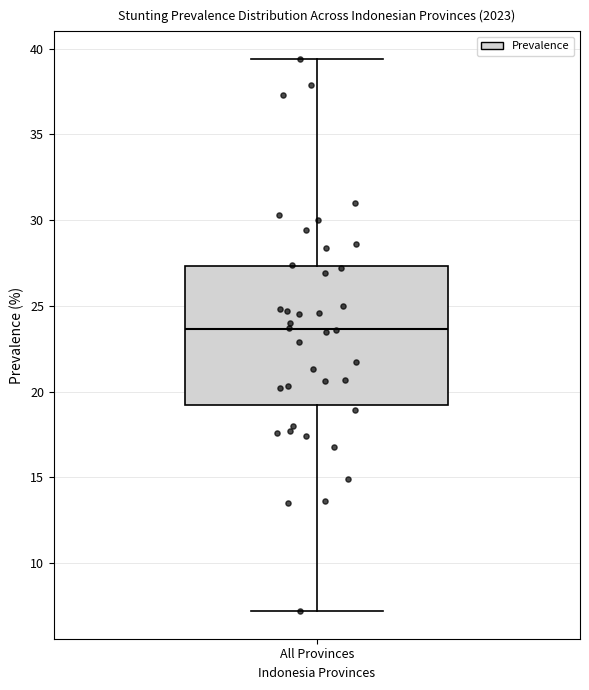

Read this box plot against the y-axis: the position of the median line, the range covered by the box, and the ends of both whiskers. The values are not printed on the chart, so give them approximately, as read against the axis.

median 23.5, box 19.0 to 27.5, whiskers 7.0 to 39.5